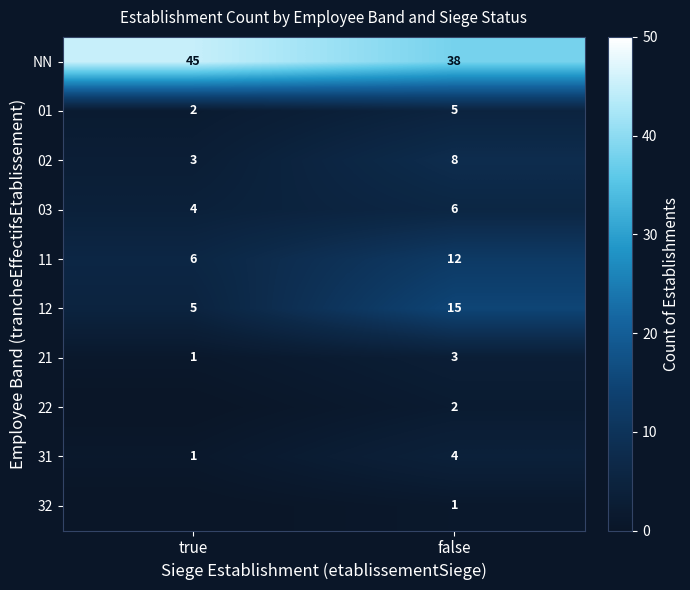

Rank the series at false from lowest to highest value.

32, 22, 21, 31, 01, 03, 02, 11, 12, NN